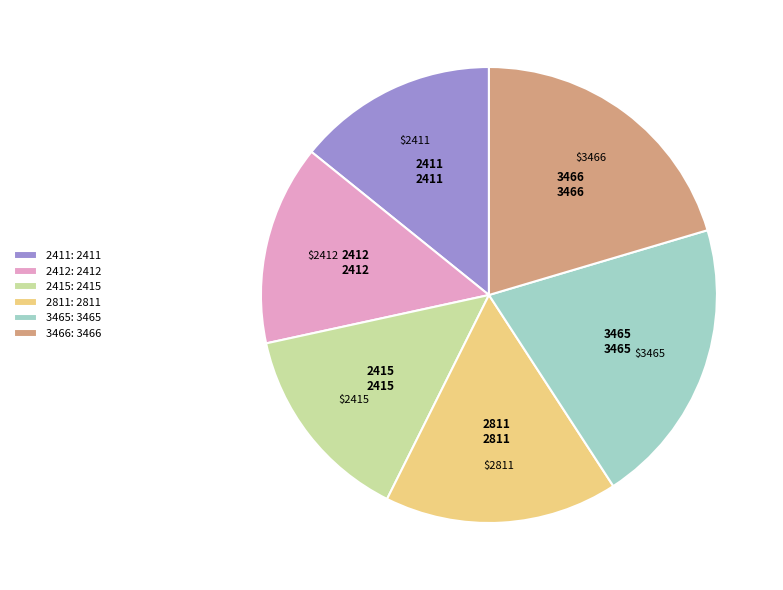

Is there a majority slice in this chart?

No